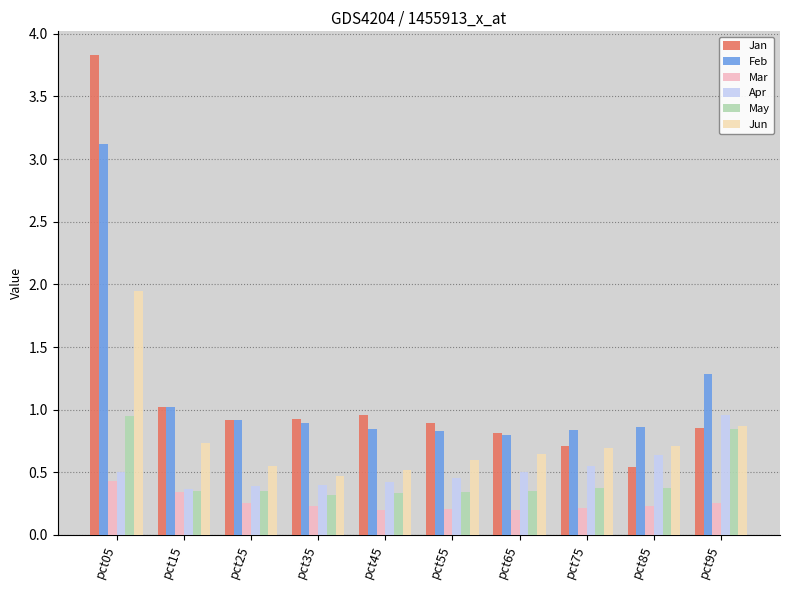

The Apr series shows 0.5 at pct55. True or false?

True